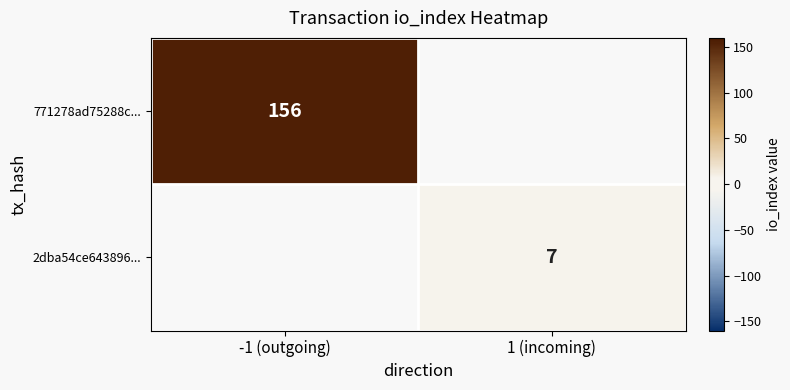

Is it true that 771278ad75288c... equals 69.8 at -1 (outgoing)?

False